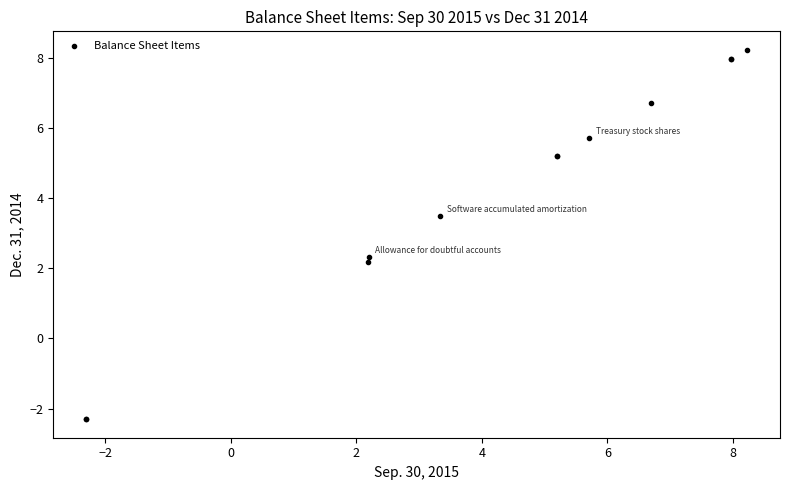

What Y value in the scatter plot is closest to 2?

2.2